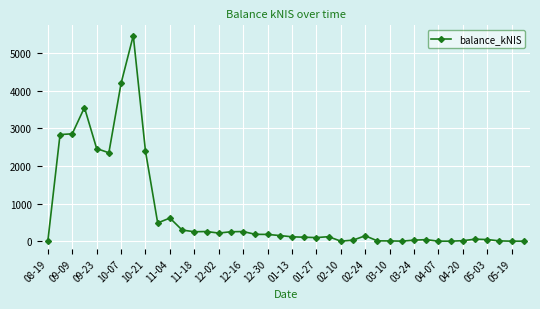

What is the greatest value displayed?

5467.6